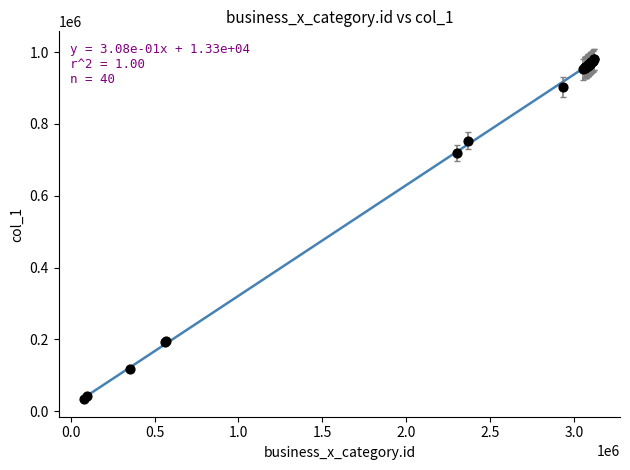

What Y value in the scatter plot is closest to 507155?

718604